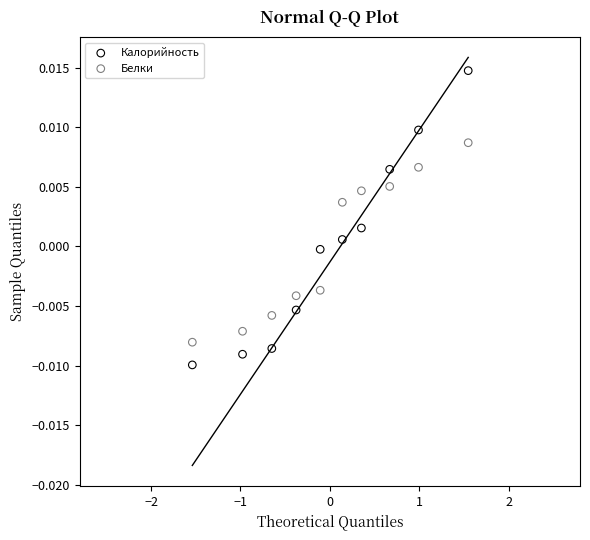

Which series contains the lowest Y value?

Калорийность